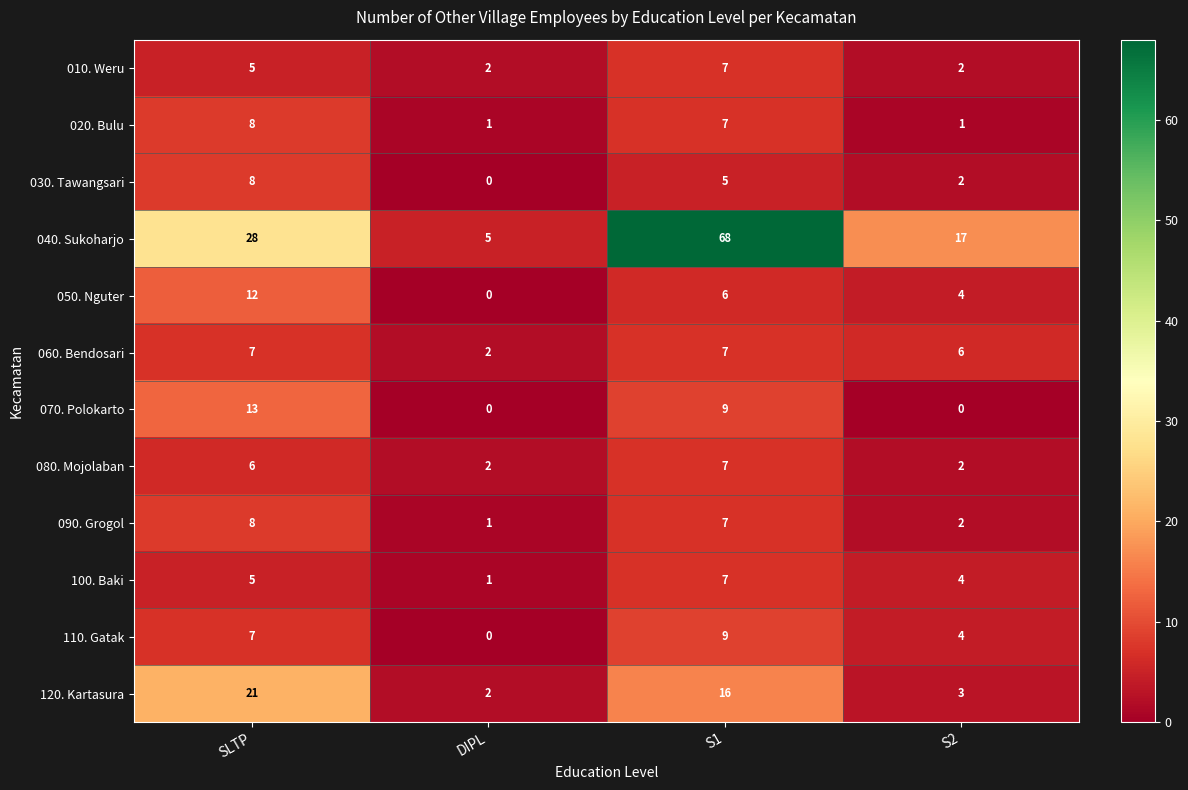

What is the maximum value shown in the chart?

68